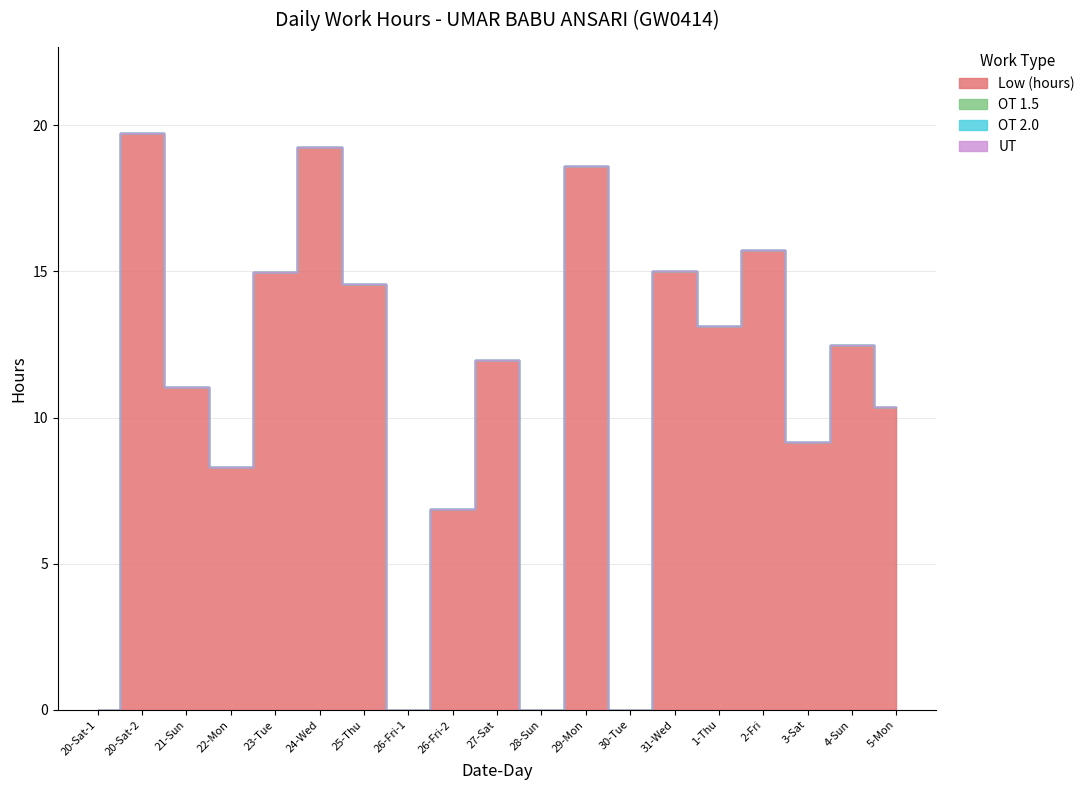

What is the greatest value displayed?

19.7